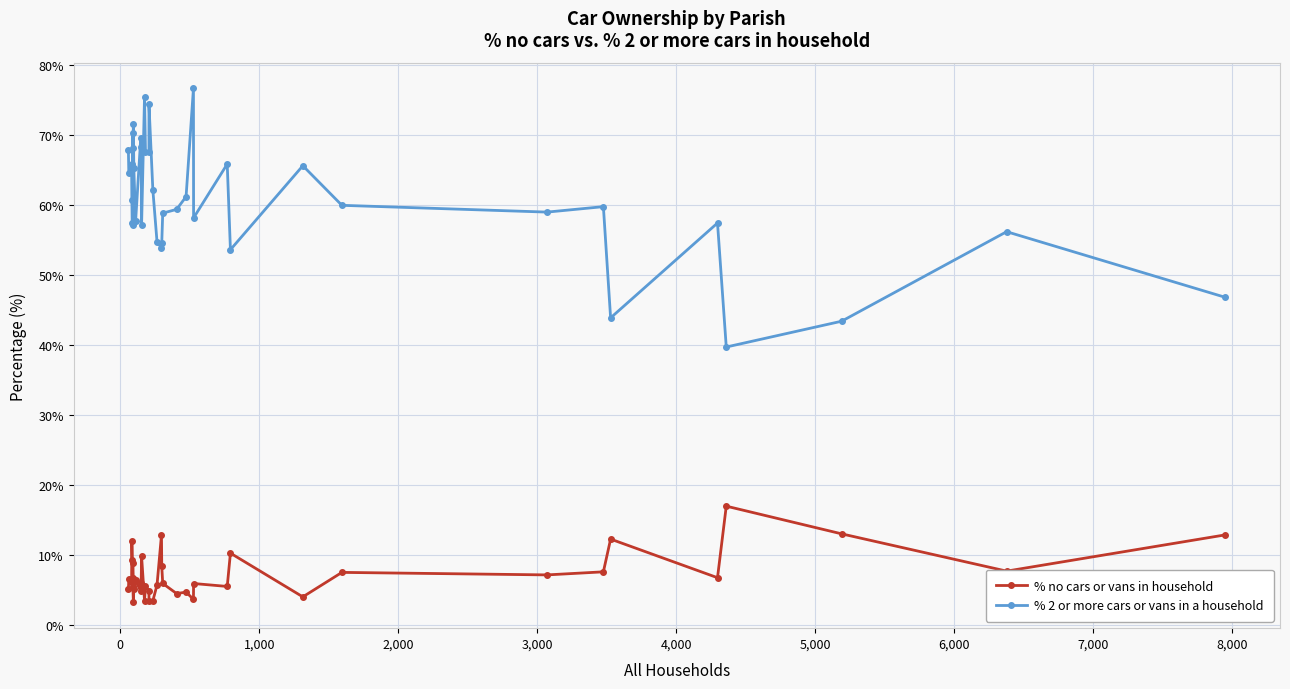

True or false: % 2 or more cars or vans in a household and % no cars or vans in household cross at least once.

False